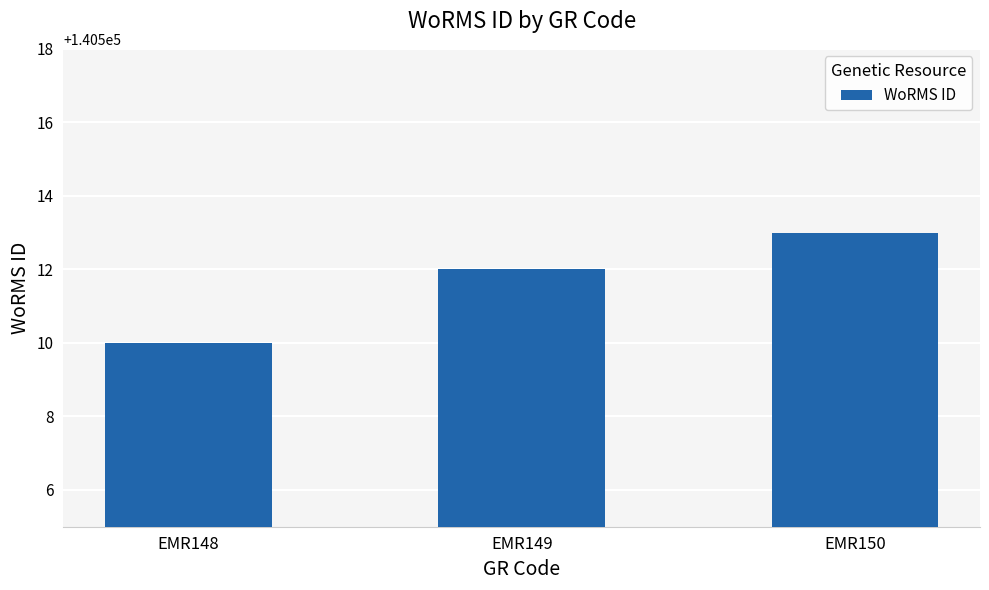

What value does the data have at EMR148?

140510